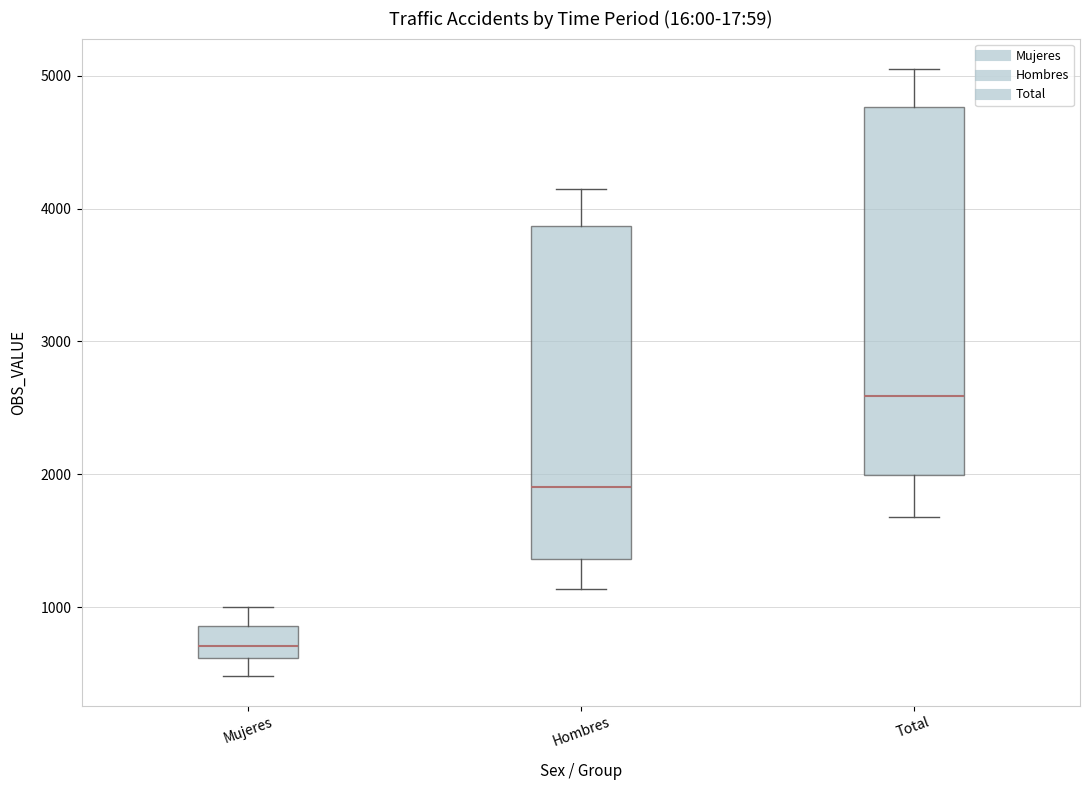

Which box is the tallest, from its lower edge to its upper edge?

Total